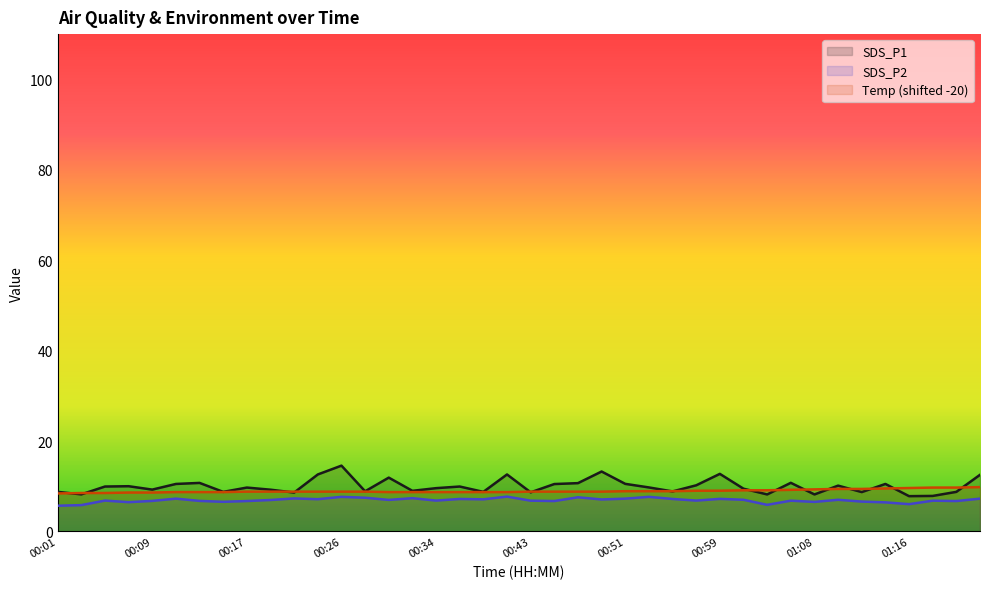

Is it true that Temp equals 9.4 at 01:10?

True